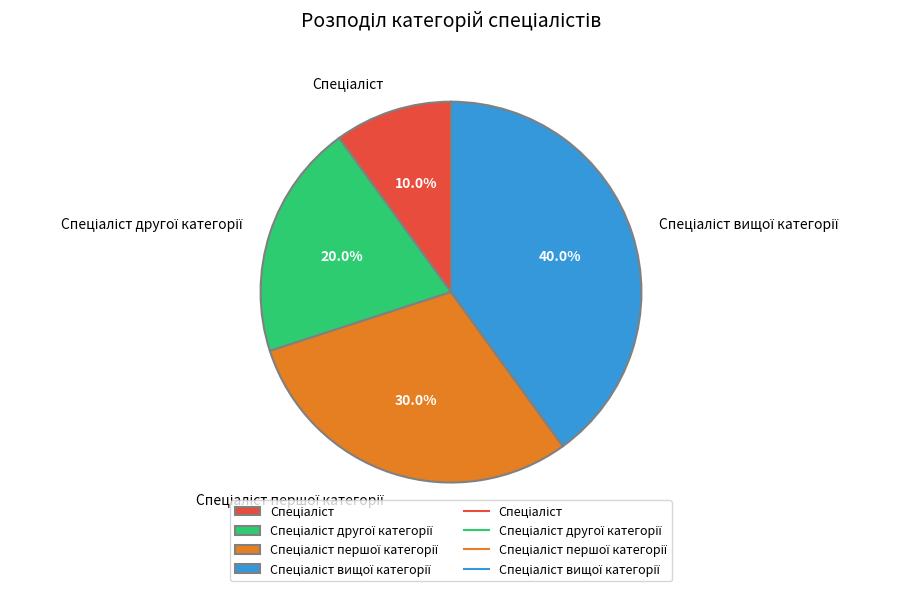

How many slices are in this pie chart?

4